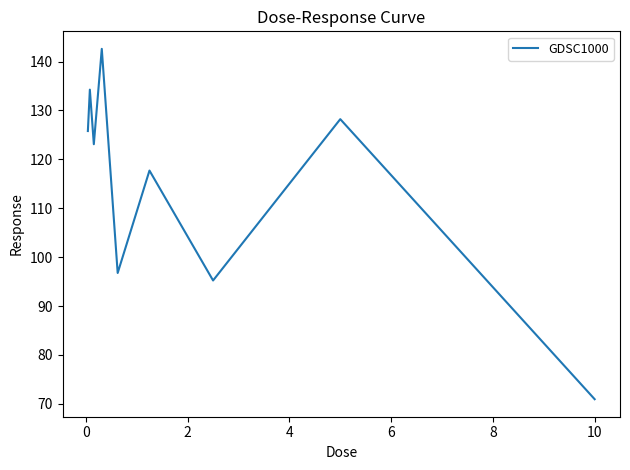

Is this an area chart (filled region under the line)?

No